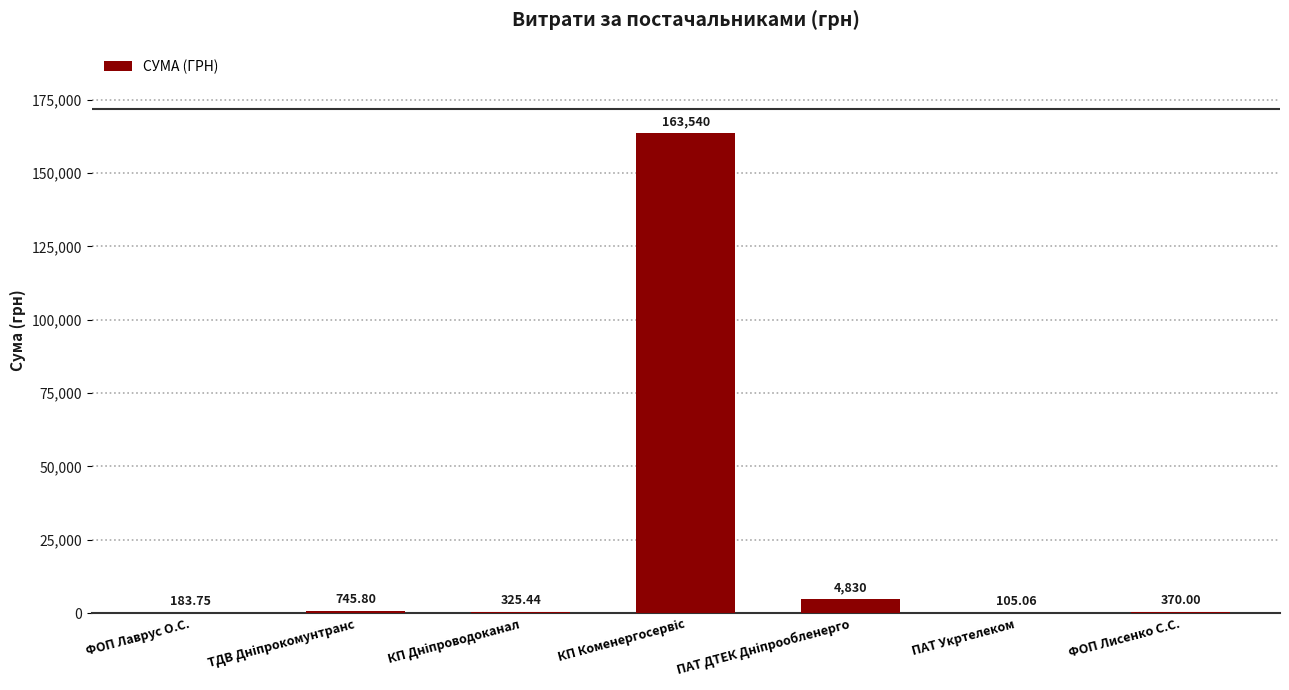

What is the sum of the values at ФОП Лисенко С.С. and ФОП Лаврус О.С.?

553.8